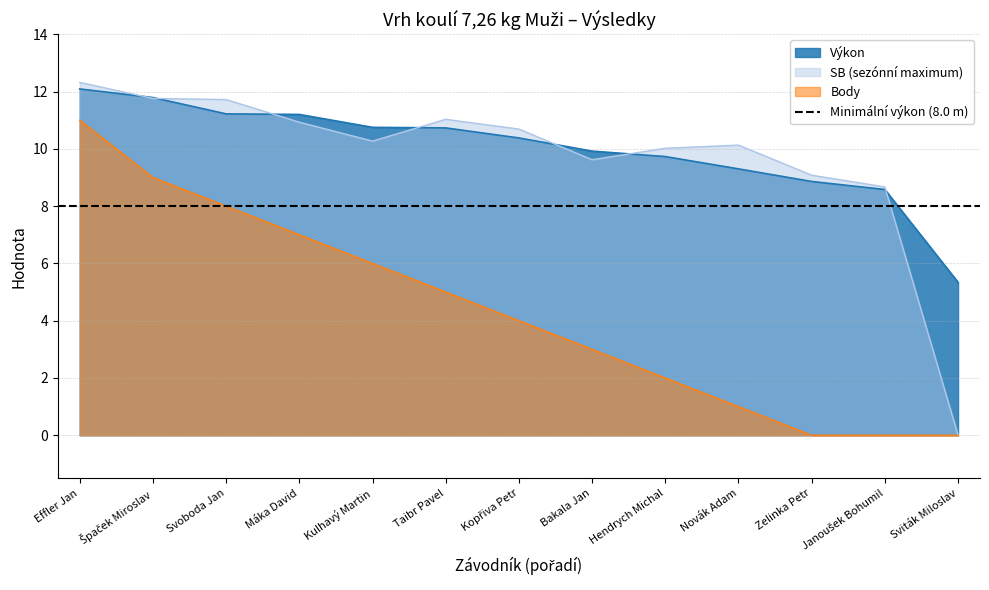

The value of Výkon at Špaček Miroslav is 11.8. True or false?

True